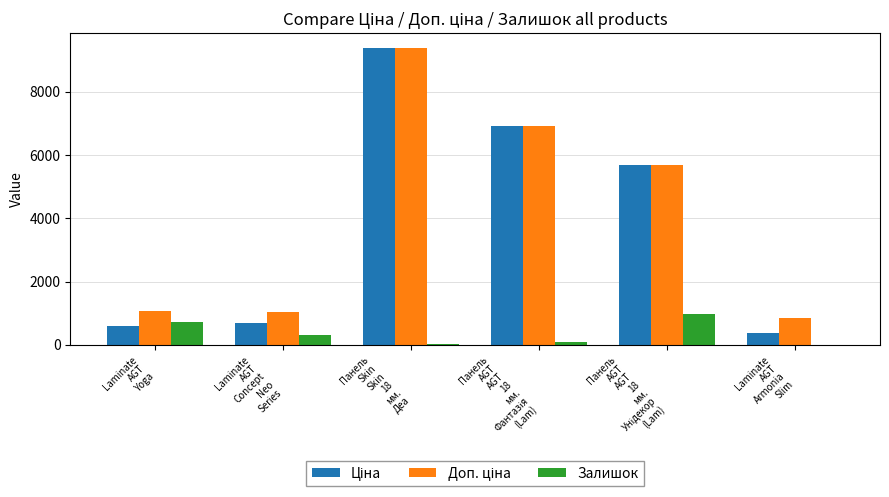

What is the maximum value shown in the chart?

9384.0